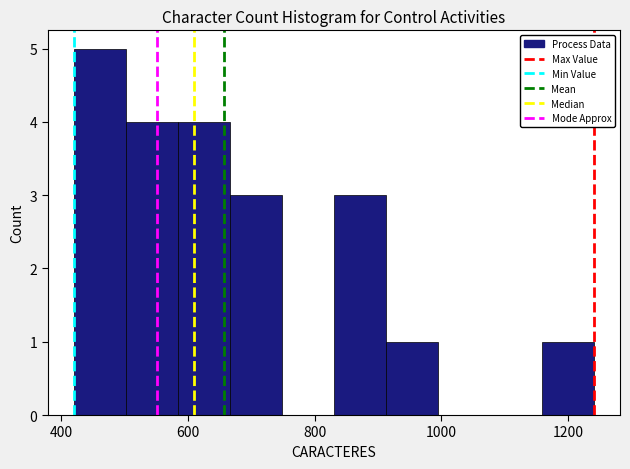

Reading left to right, list every bar in this chart as the range it spans on the x-axis followed by its height. Neither the bar edges nor the heights are printed on the chart, so give them approximately, as read against the axes.

420 to 500: 5
500 to 580: 4
580 to 660: 4
660 to 740: 3
740 to 840: 0
840 to 920: 3
920 to 1000: 1
1000 to 1080: 0
1080 to 1160: 0
1160 to 1240: 1